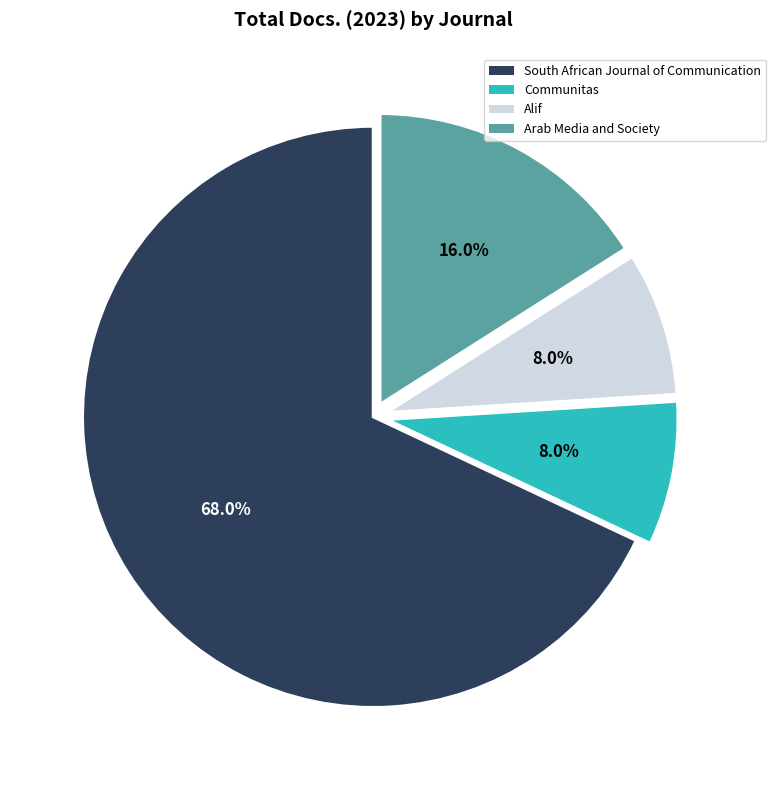

Which has a higher value, Alif or South African Journal of Communication?

South African Journal of Communication